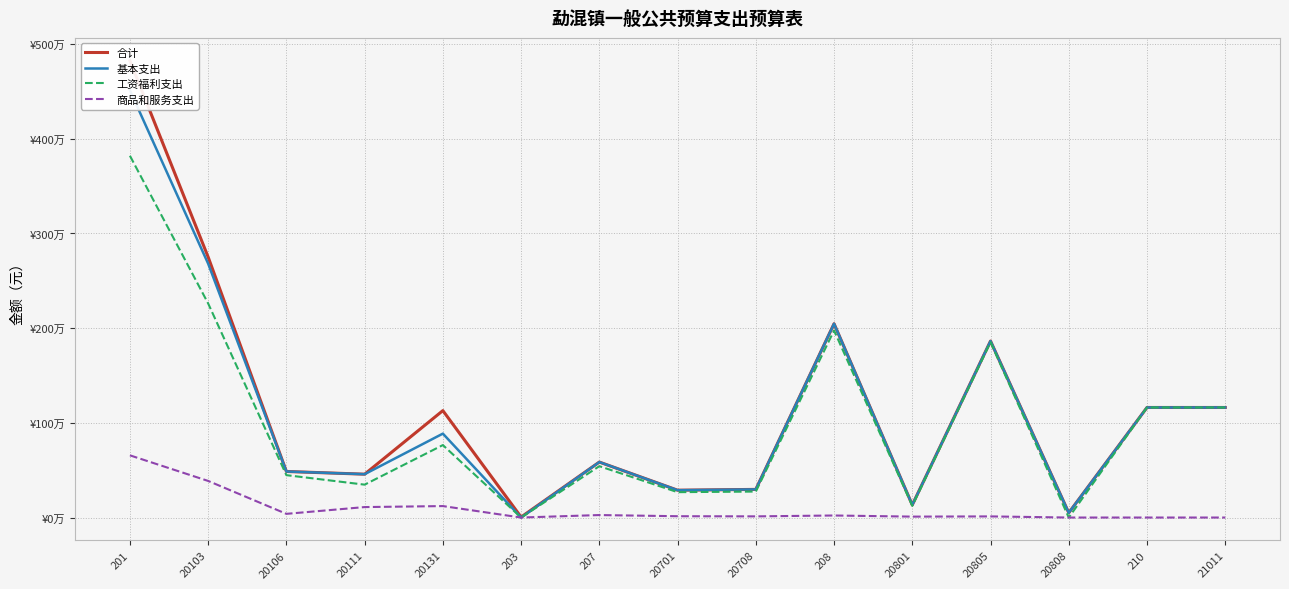

True or false: 基本支出 and 商品和服务支出 intersect in this chart.

False